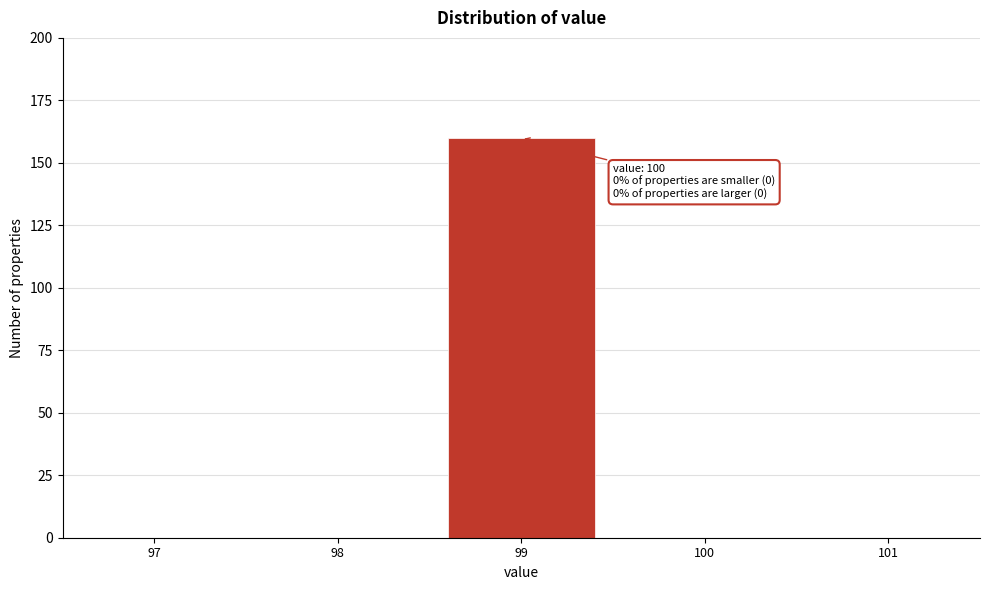

Reading left to right, transcribe all the data shown in this chart.

97=0	98=0	99=160	100=0	101=0